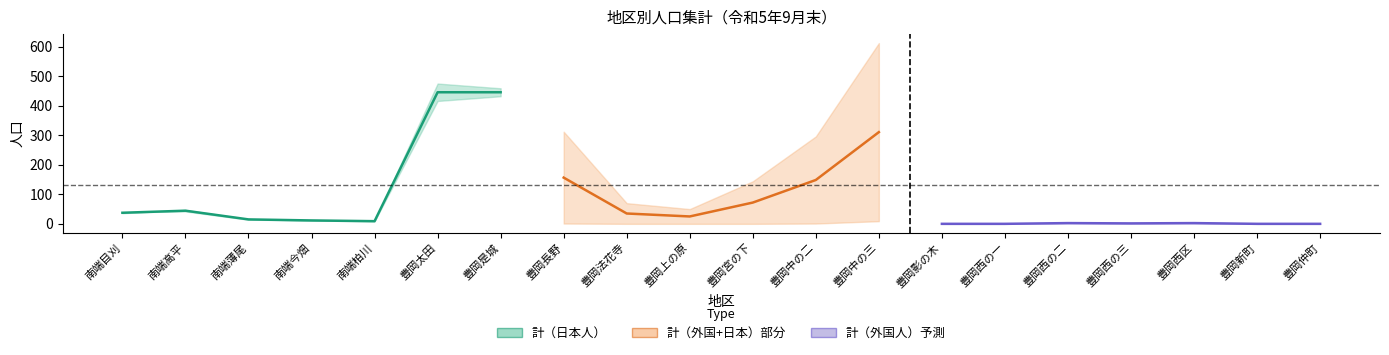

What position from the left is 南端柏川?

5